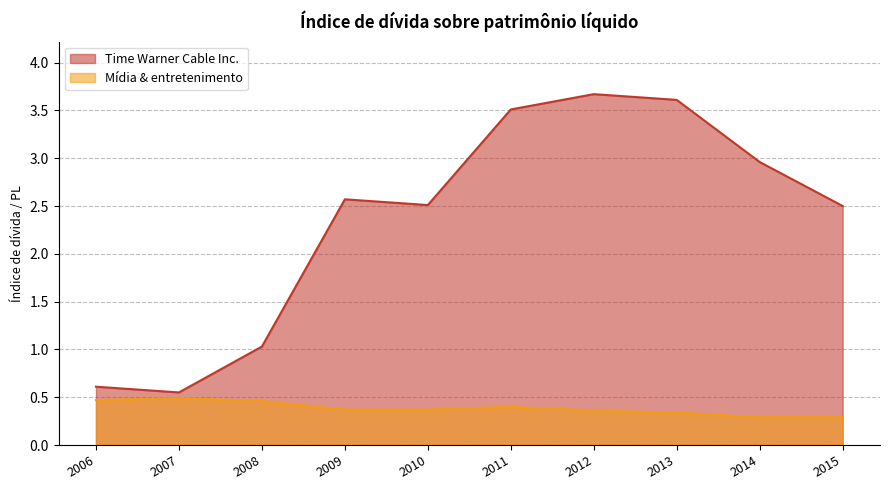

What is the difference between the maximum and minimum values in the Mídia & entretenimento series?

0.2